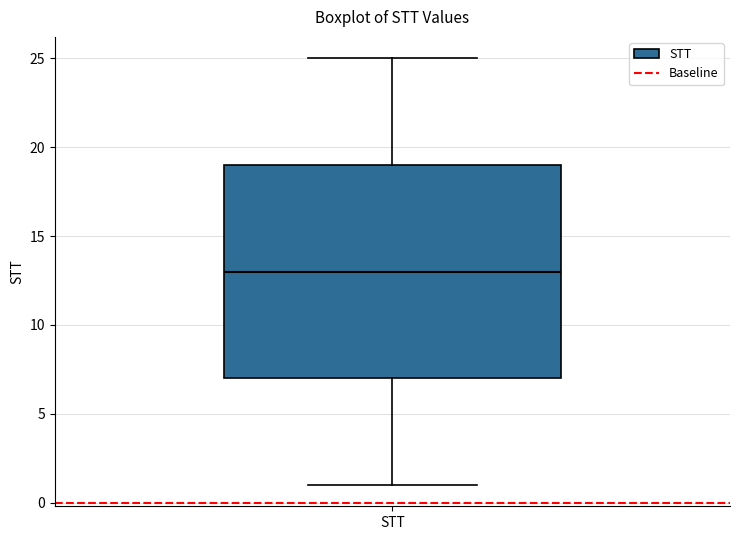

Read this box plot against the y-axis: the position of the median line, the range covered by the box, and the ends of both whiskers. The values are not printed on the chart, so give them approximately, as read against the axis.

median 13, box 7 to 19, whiskers 1 to 25